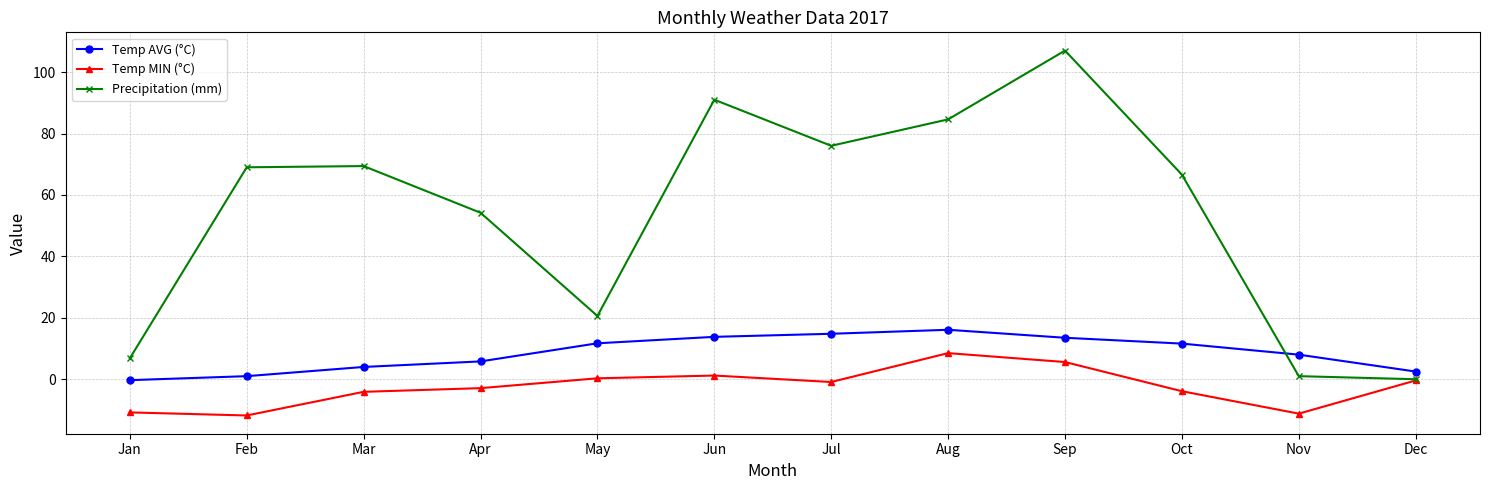

What is the value of the Precipitation (mm) point at the 2nd from the left?

69.0